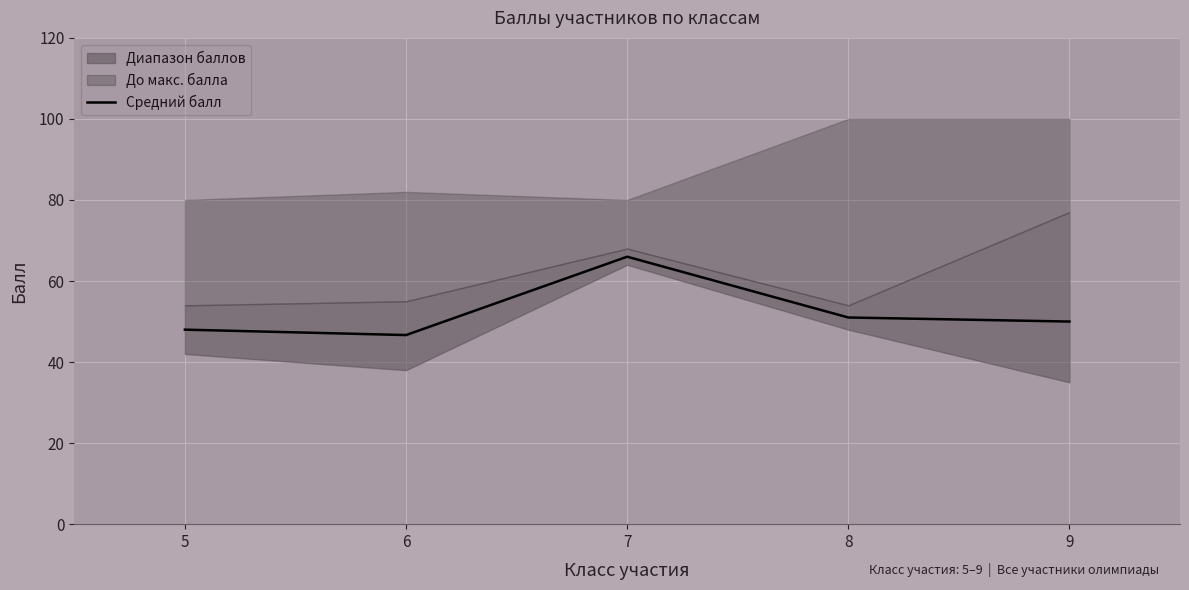

What is the value of the 2nd point from the left?

46.7